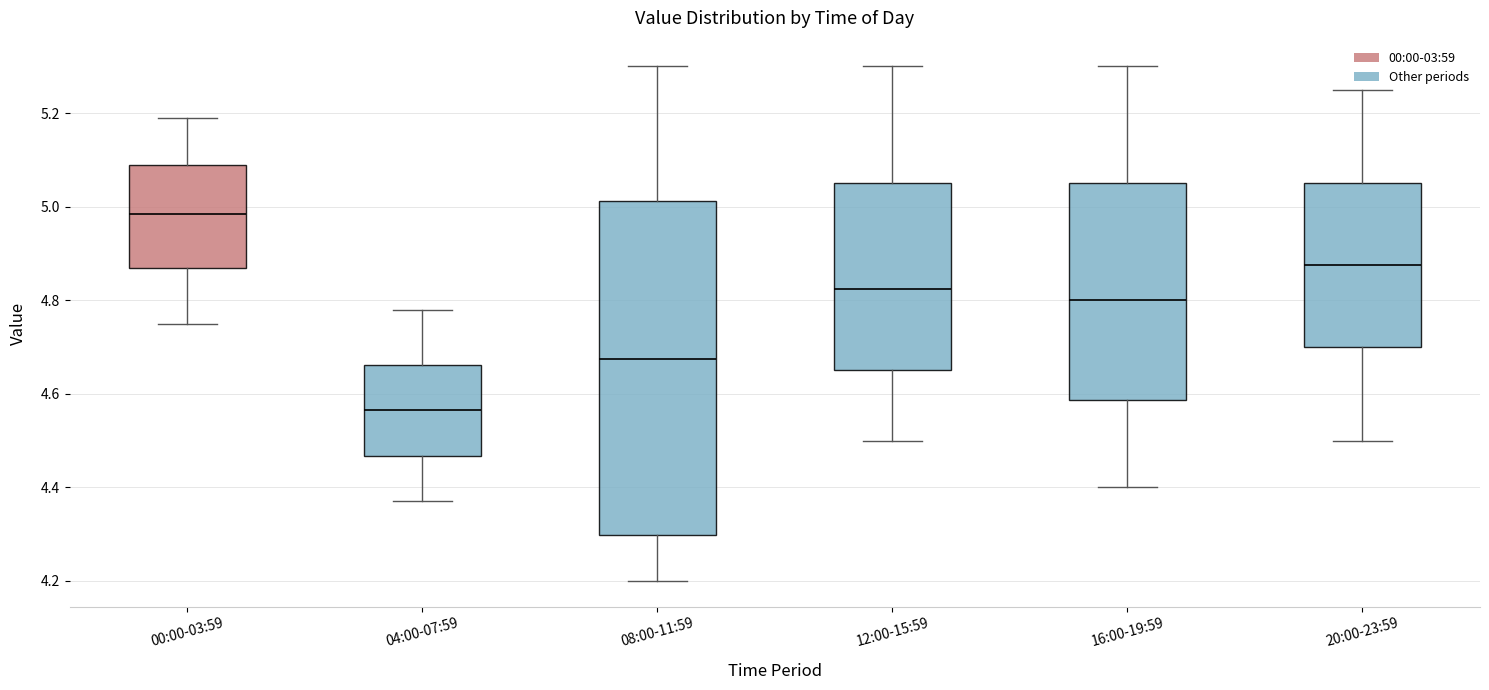

Reading left to right, read every box against the y-axis: the position of its median line, the range the box covers, and the ends of its whiskers. The values are not printed on the chart, so give them approximately, as read against the axis.

00:00-03:59: median 4.98, box 4.88 to 5.10, whiskers 4.76 to 5.20
04:00-07:59: median 4.56, box 4.46 to 4.66, whiskers 4.38 to 4.78
08:00-11:59: median 4.68, box 4.30 to 5.02, whiskers 4.20 to 5.30
12:00-15:59: median 4.82, box 4.66 to 5.06, whiskers 4.50 to 5.30
16:00-19:59: median 4.80, box 4.58 to 5.06, whiskers 4.40 to 5.30
20:00-23:59: median 4.88, box 4.70 to 5.06, whiskers 4.50 to 5.26